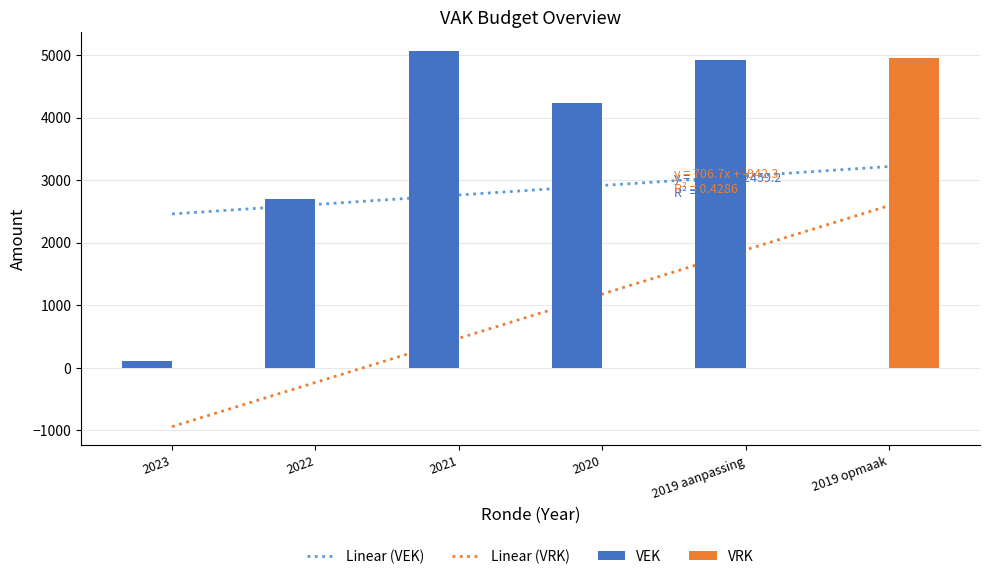

What is the sum of all Linear (VRK) values?

4947.0